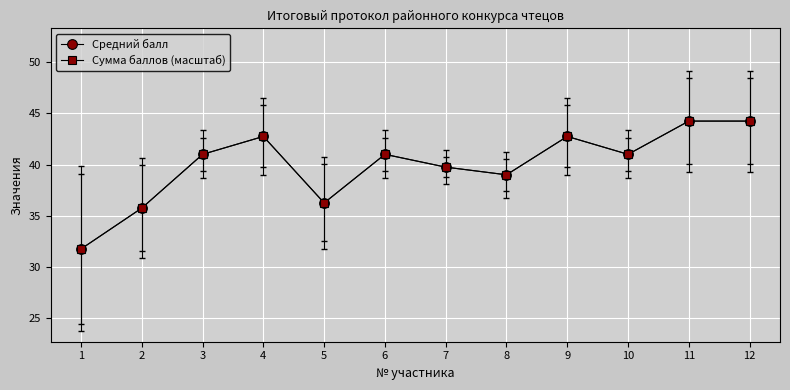

At which category is the sum across all series the highest?

11